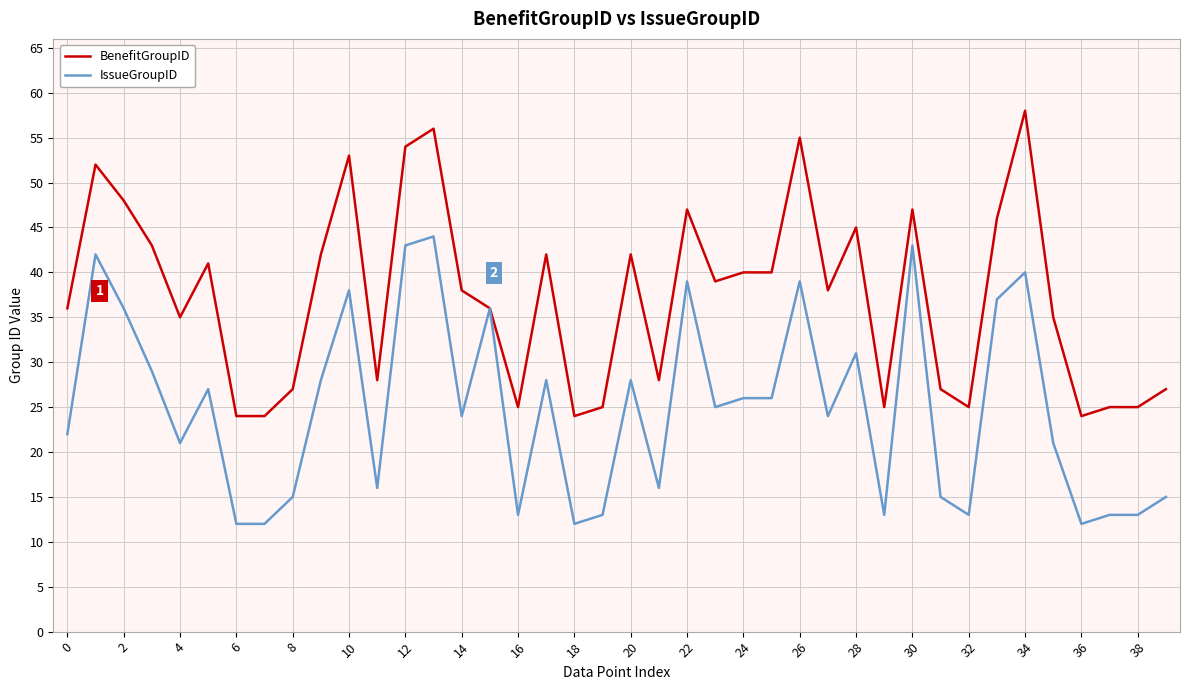

What is the minimum value for IssueGroupID?

12